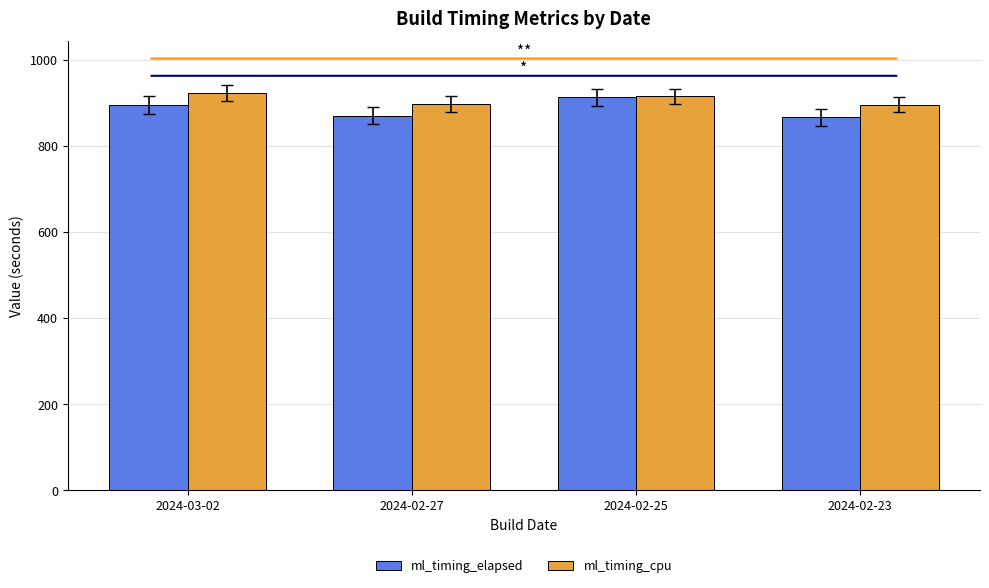

What is the smallest value displayed?

867